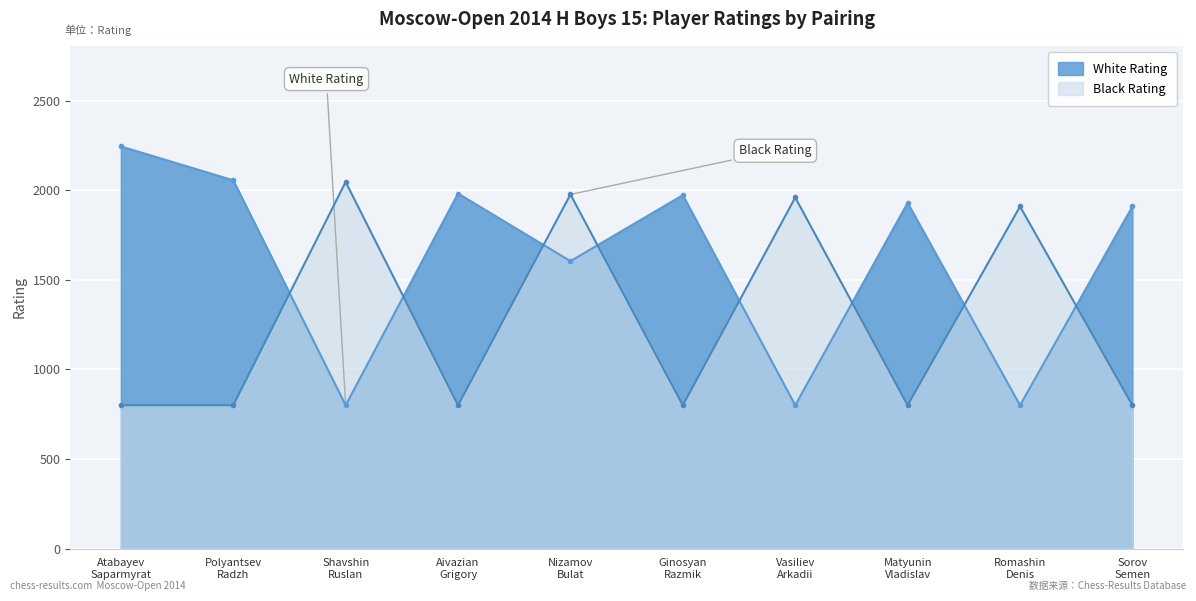

Where is Black Rating nearest to the value 1423?

Romashin
Denis